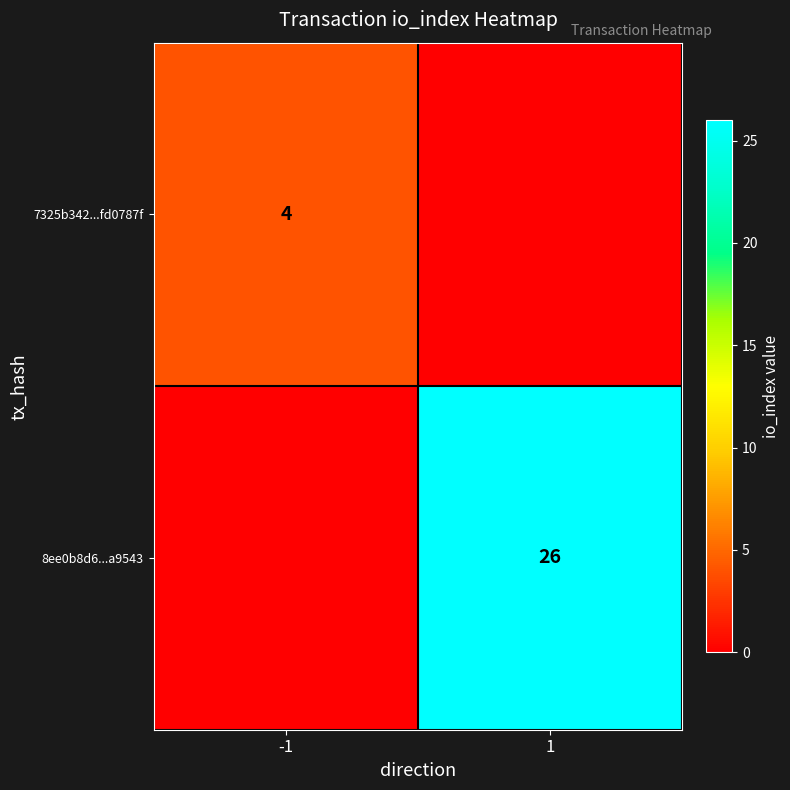

Is the value of 8ee0b8d6...a9543 at 1 greater than the value of 7325b342...fd0787f at -1?

Yes